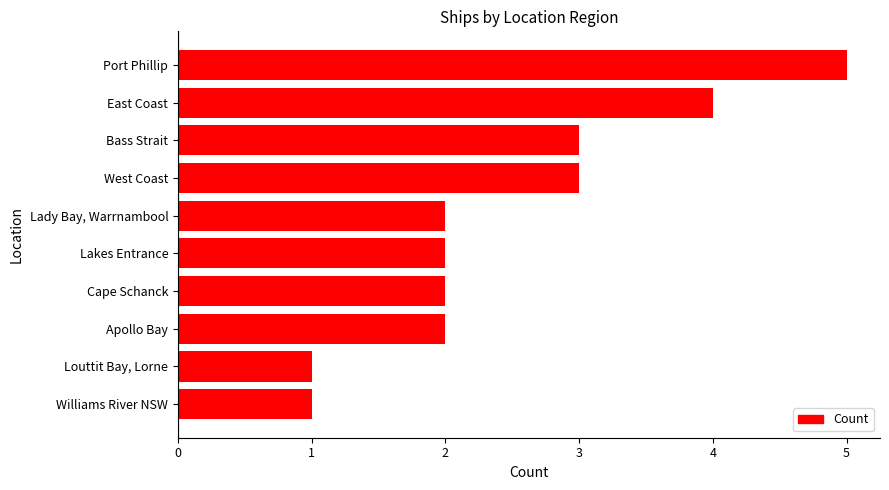

What is the label of the 7th bar from the bottom?

West Coast